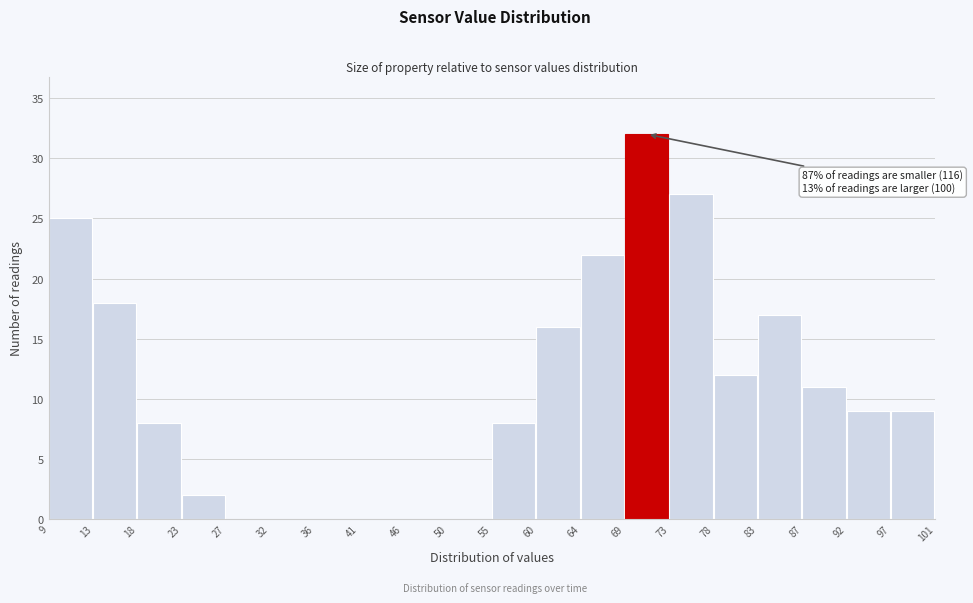

Over which range of the x-axis is the bar tallest?

69 to 73